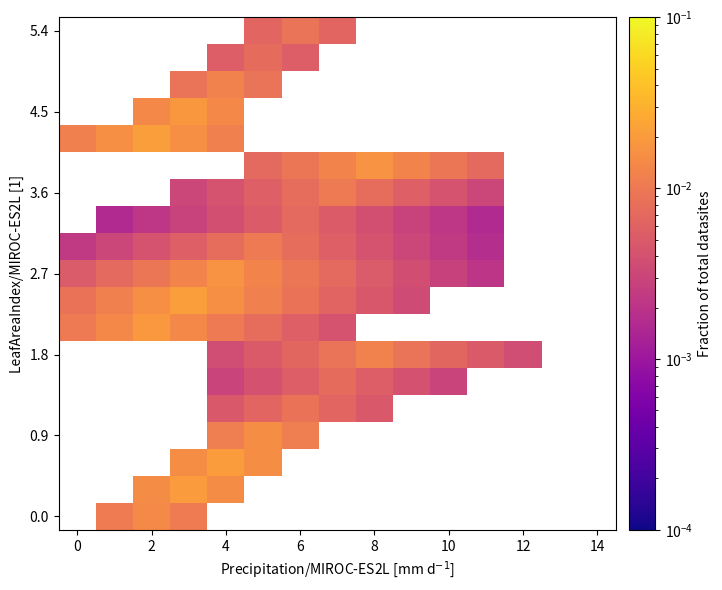

The value of 2.7 at 10 is 0.0. True or false?

False